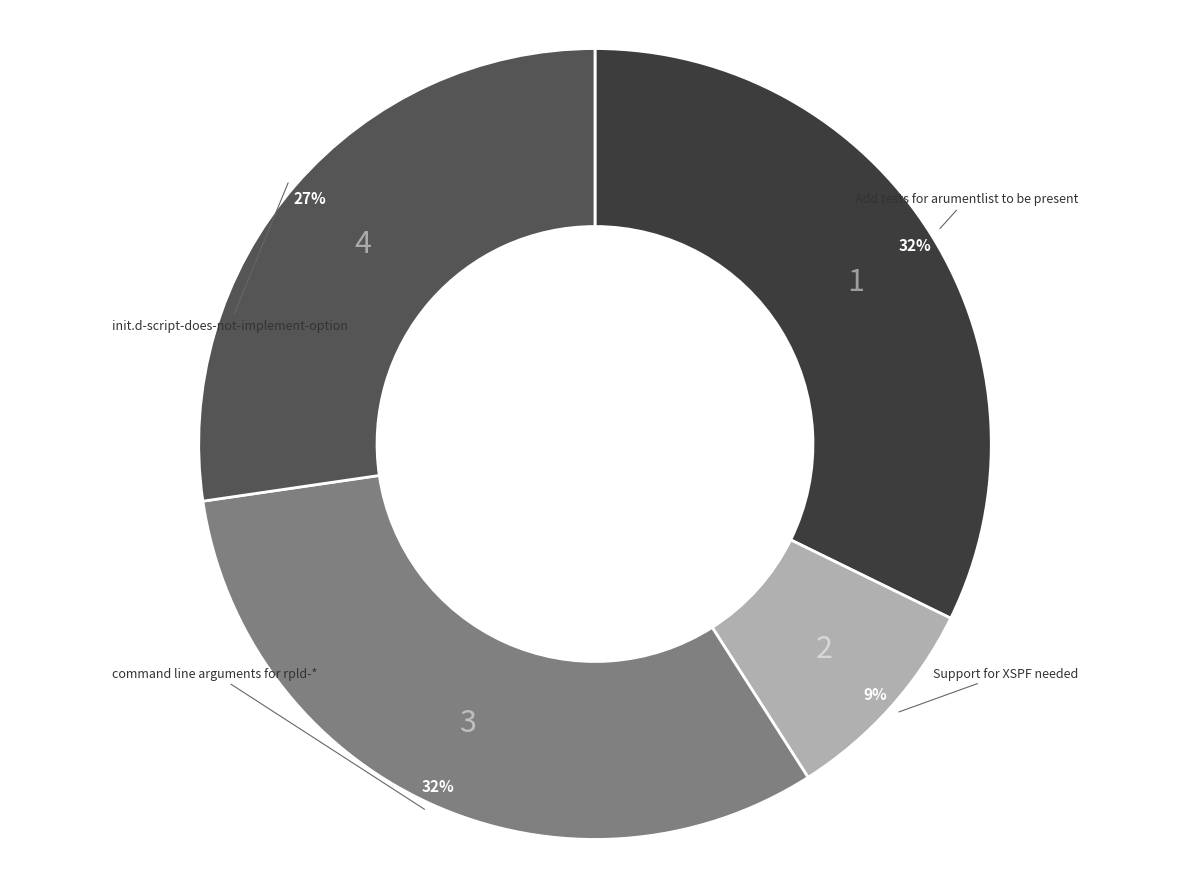

Is there any slice that represents more than half of the pie?

No